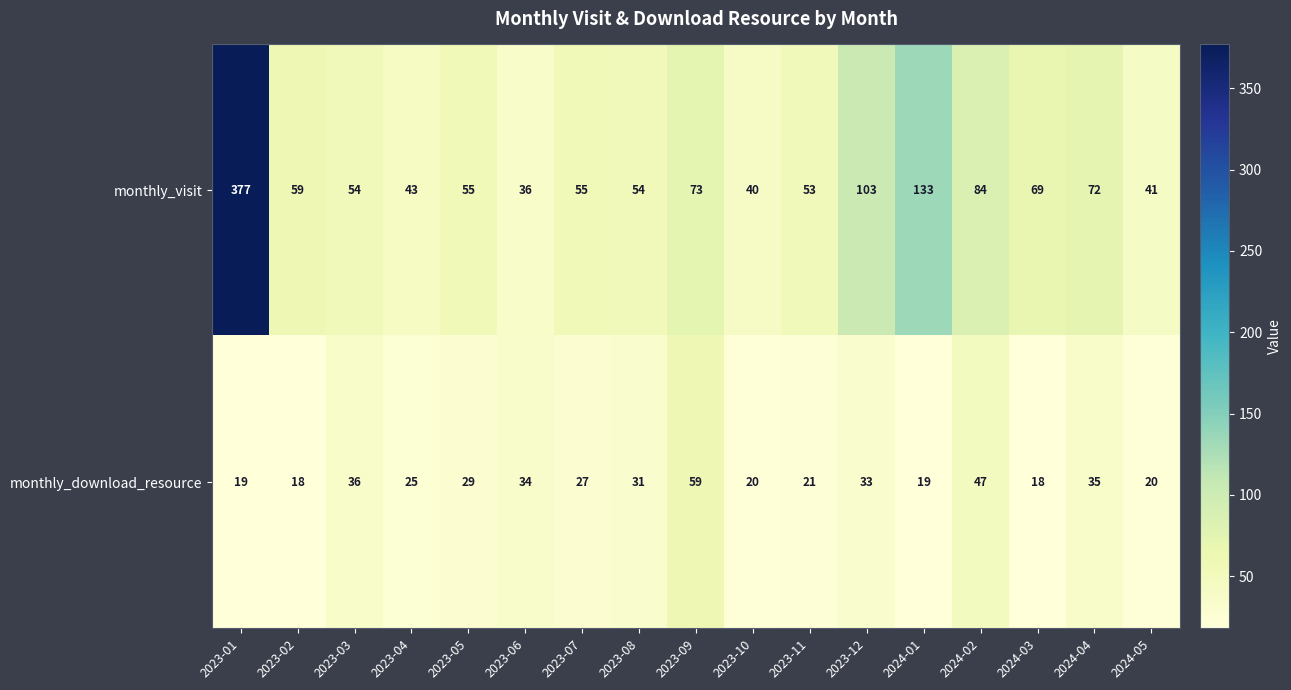

What is the sum of the monthly_download_resource values at 2023-07 and 2023-09?

86